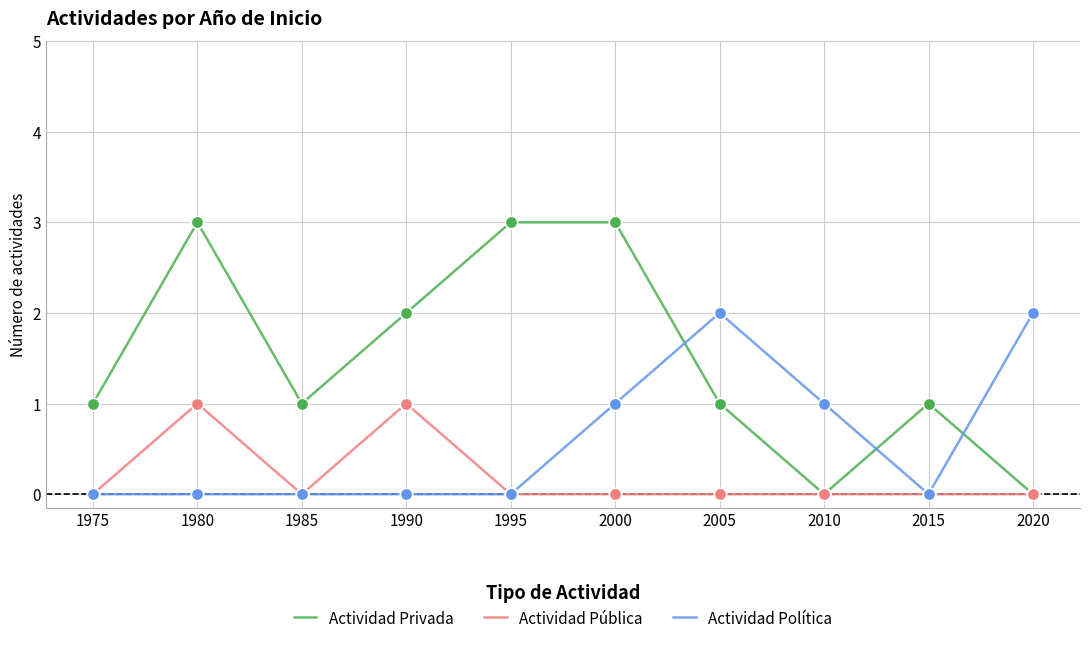

What are all the series names shown in the legend?

Actividad Privada, Actividad Pública, Actividad Política